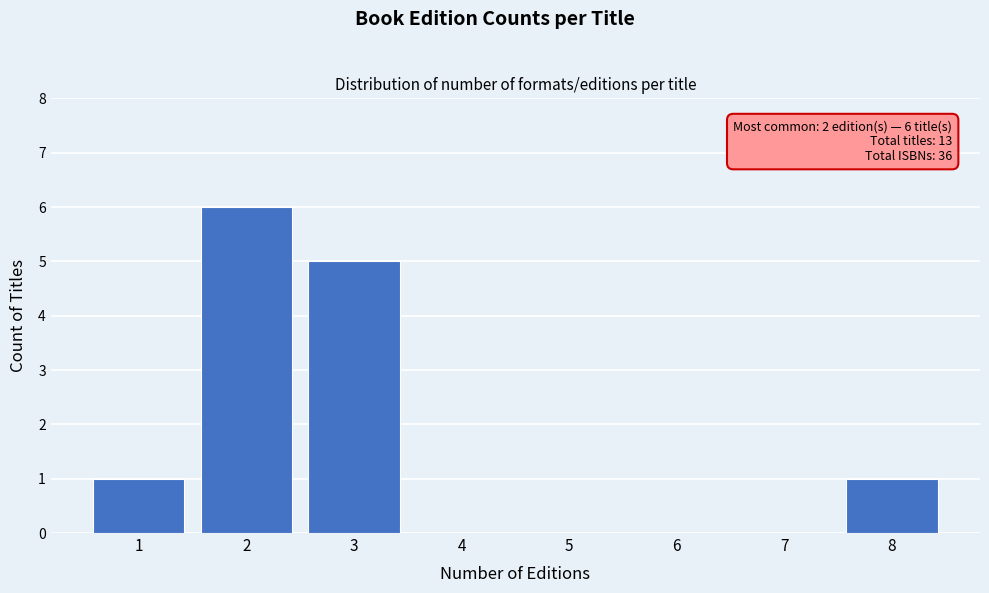

Reading left to right, transcribe all the data shown in this chart.

1=1	2=6	3=5	4=0	5=0	6=0	7=0	8=1